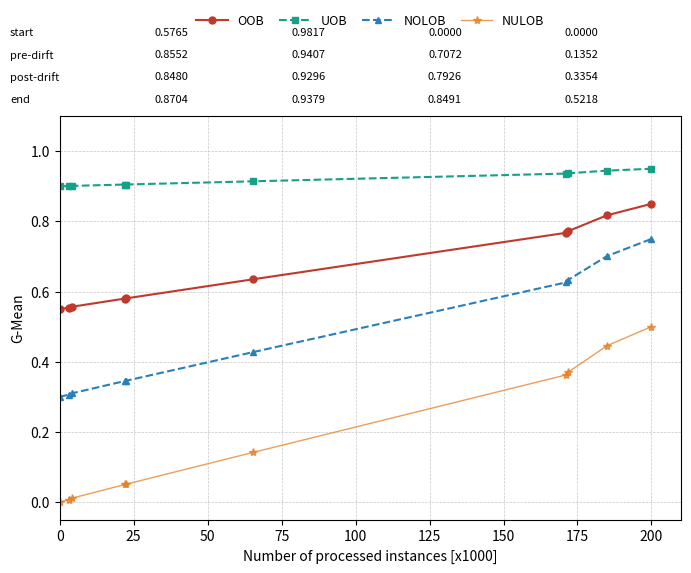

Rank the series by their average value, from highest to lowest.

UOB, OOB, NOLOB, NULOB